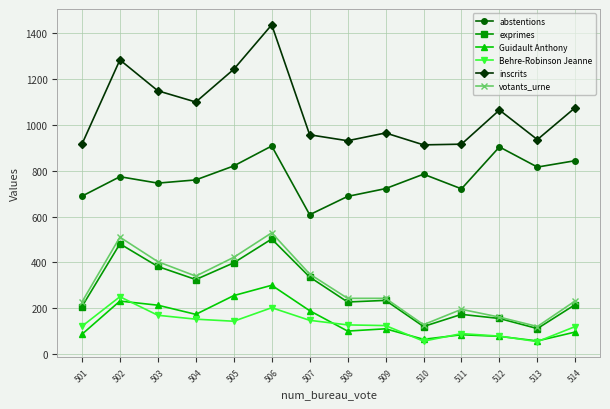

The exprimes series shows 261 at 512. True or false?

False